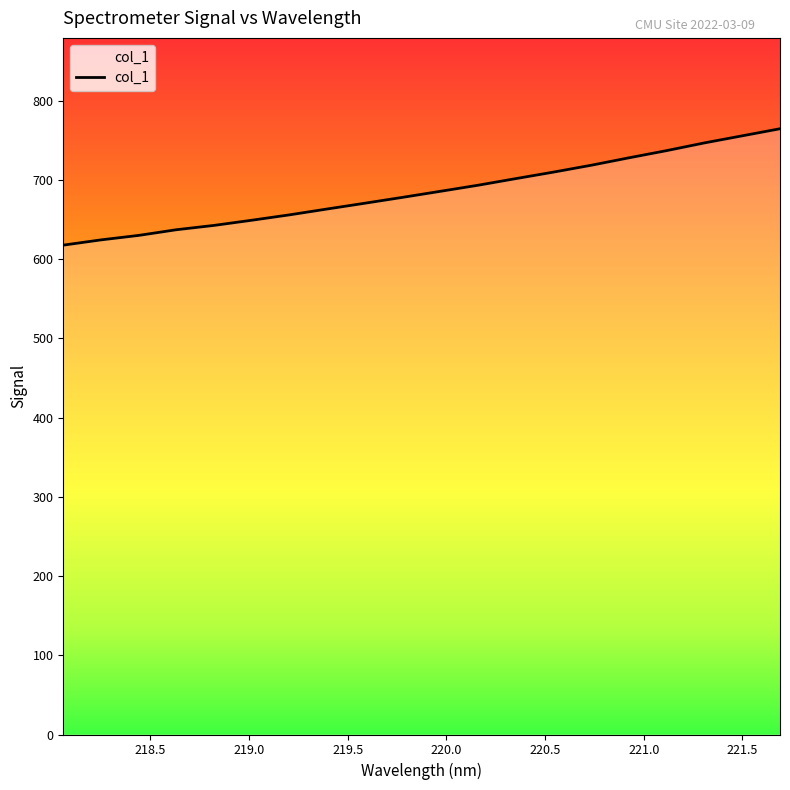

What is the greatest value displayed?

764.5